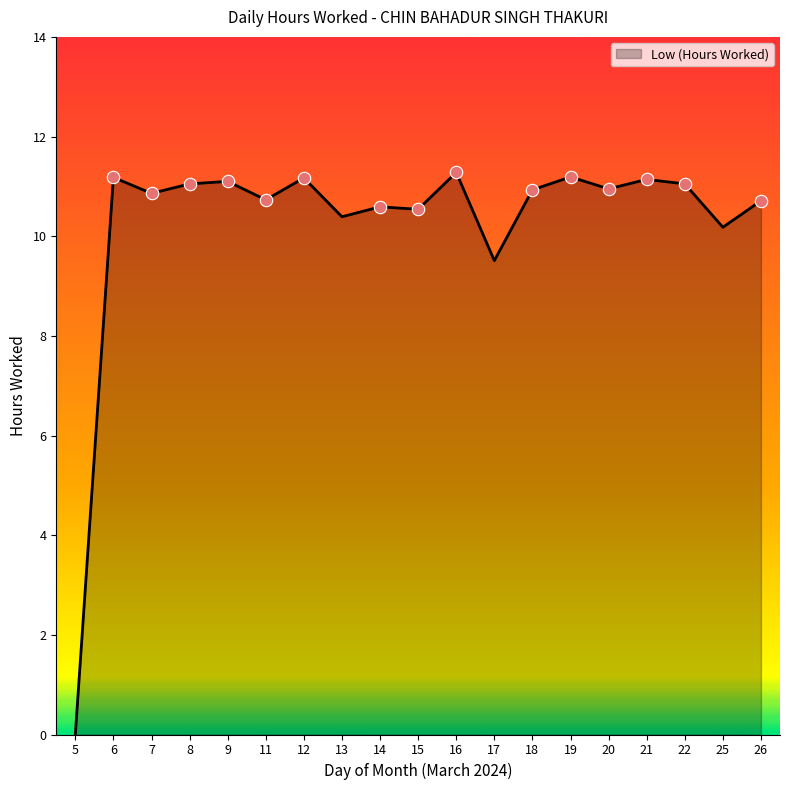

What is the ratio of the value at 20 to the value at 17?

1.2